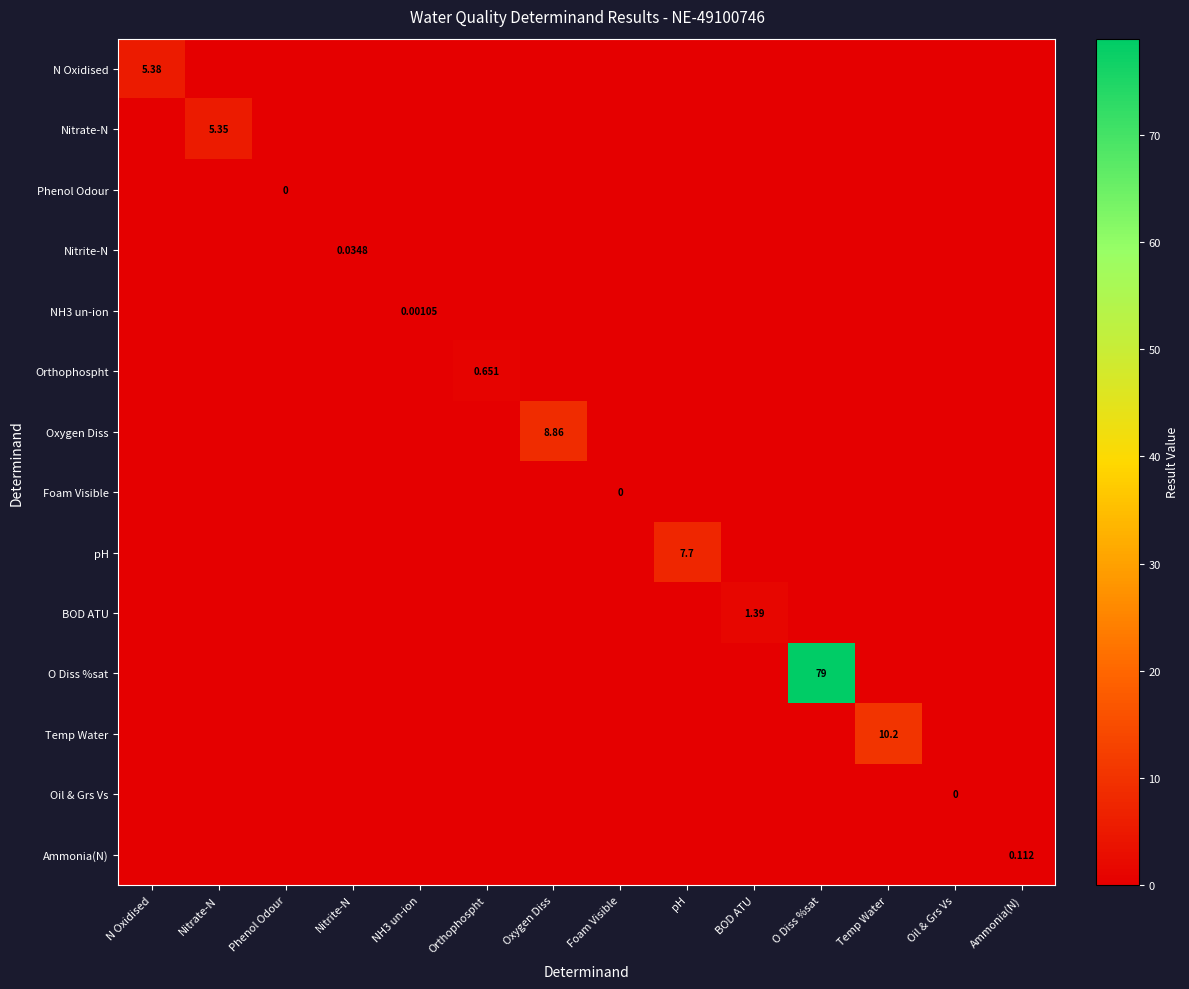

How many data points in Temp Water are above 0?

1